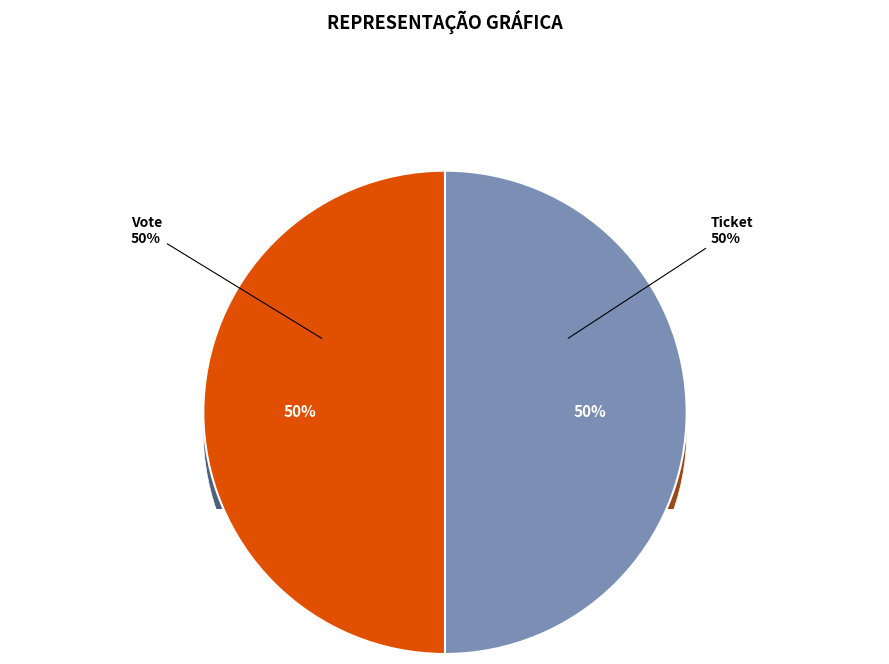

Which slice is the smallest?

Ticket (io_index=0)